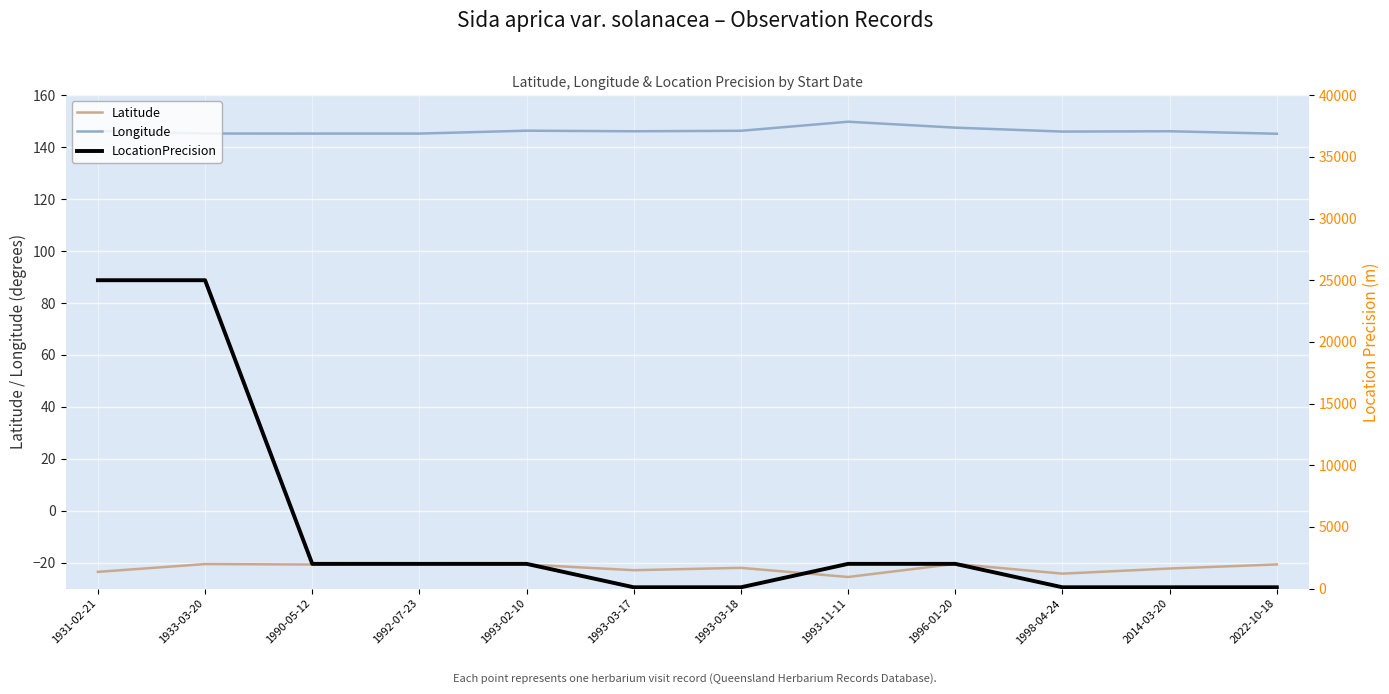

True or false: Latitude and Longitude cross at least once.

False